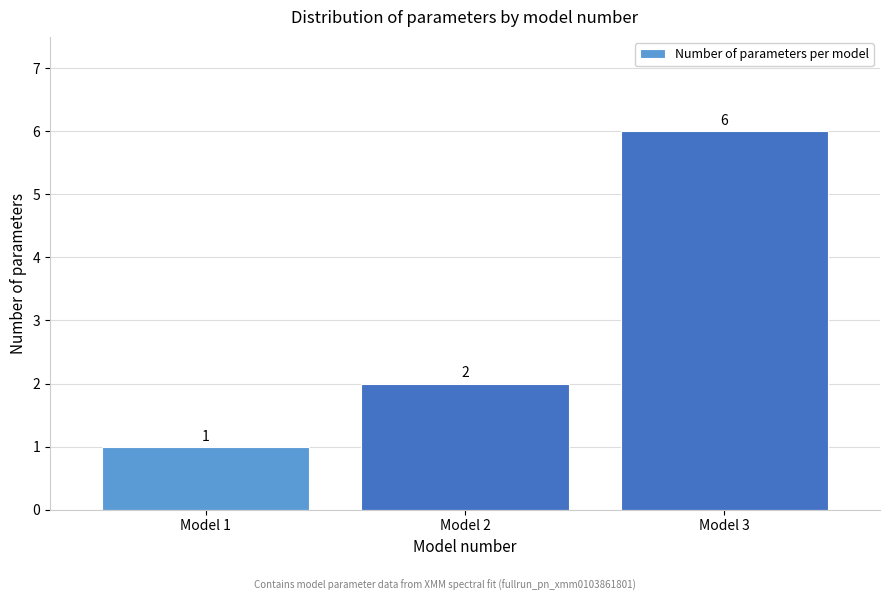

Reading right to left, list all the values displayed in this chart.

6	2	1